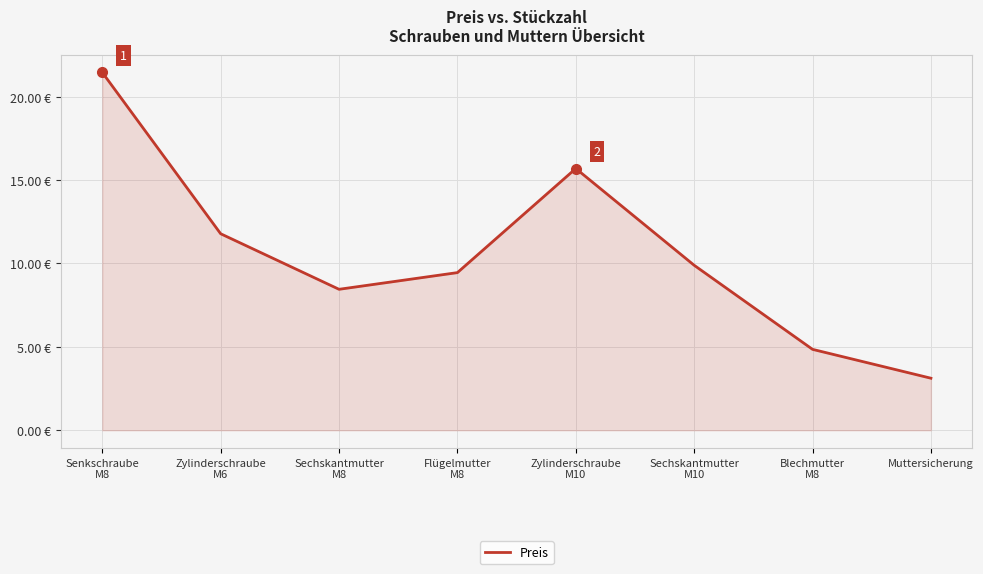

Is this an area chart (filled region under the line)?

Yes